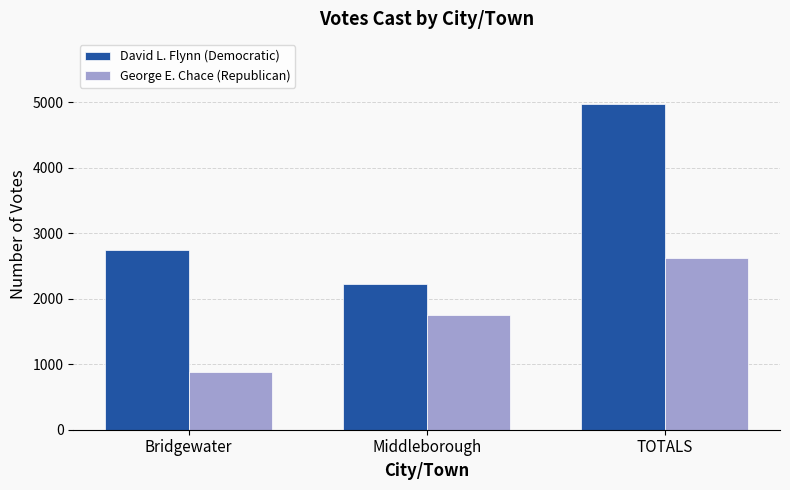

Is the value of David L. Flynn (Democratic) at Middleborough greater than the value of George E. Chace (Republican) at Middleborough?

Yes